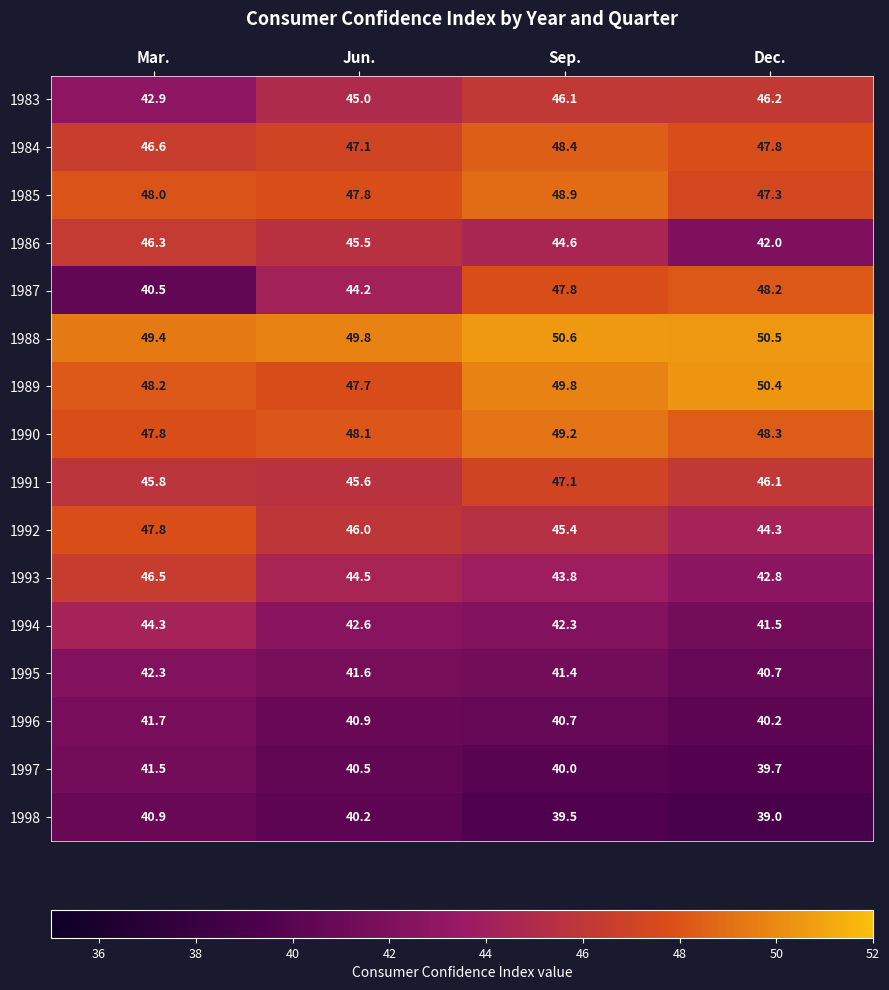

Which series has the largest range (max minus min)?

1987